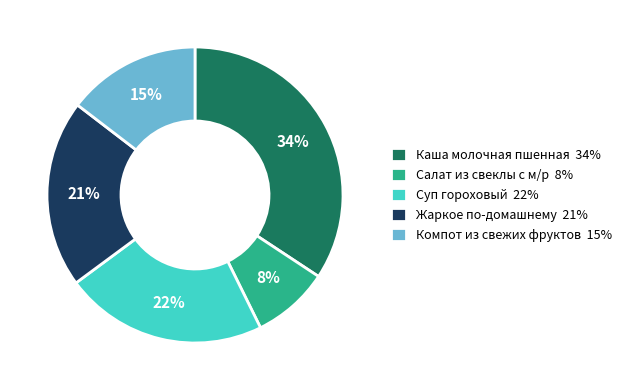

True or false: Суп гороховый accounts for 12% of the total.

False